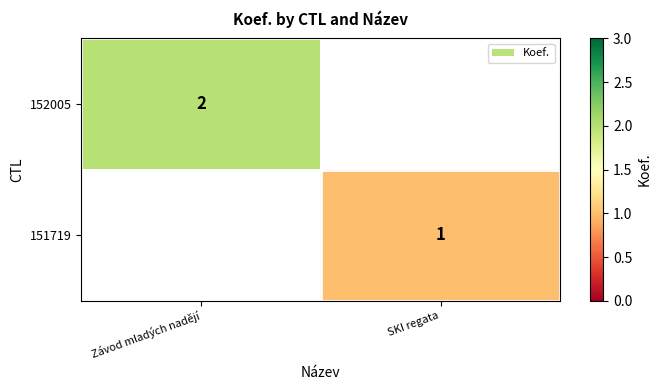

Is it true that 152005 equals 3 at Závod mladých nadějí?

False